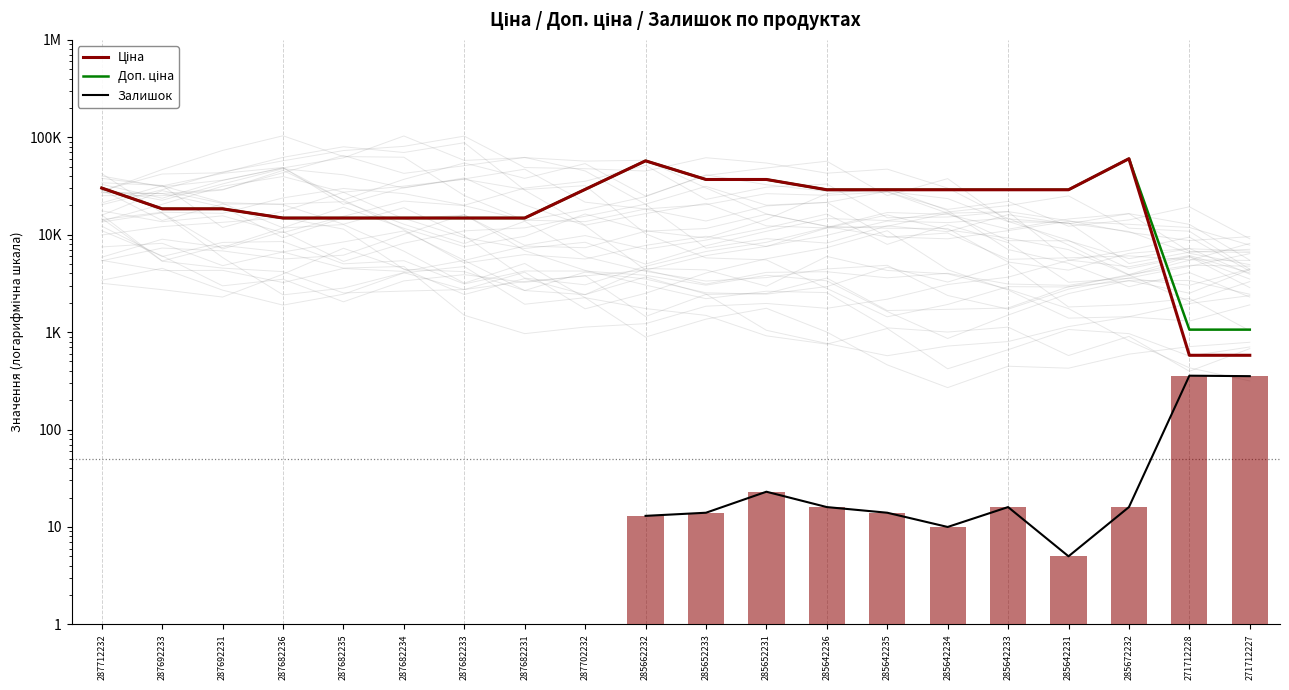

What is the difference between the maximum and minimum values in the Ціна series?

59627.5